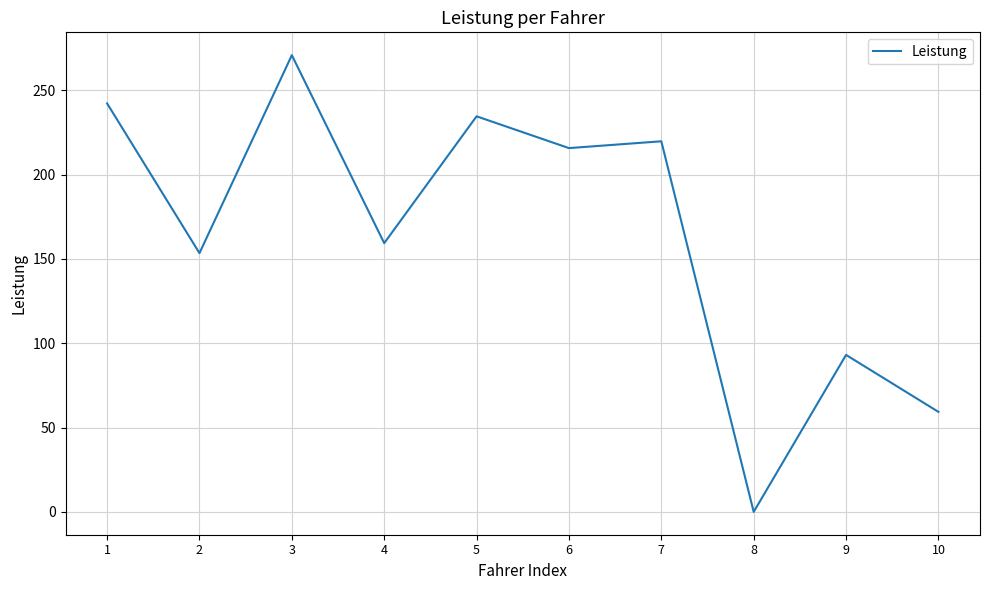

The value at 2 is 95.5. True or false?

False